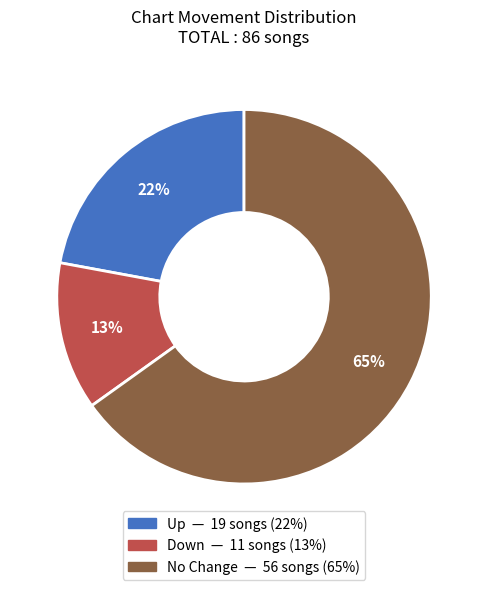

How many slices are in this pie chart?

3